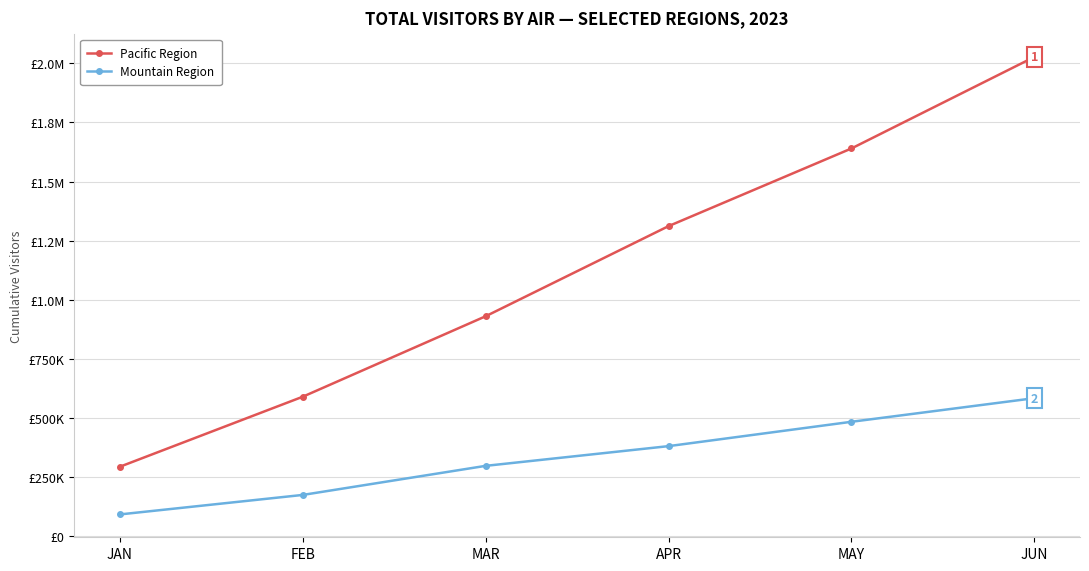

The value of Mountain Region at FEB is 59097.3. True or false?

False